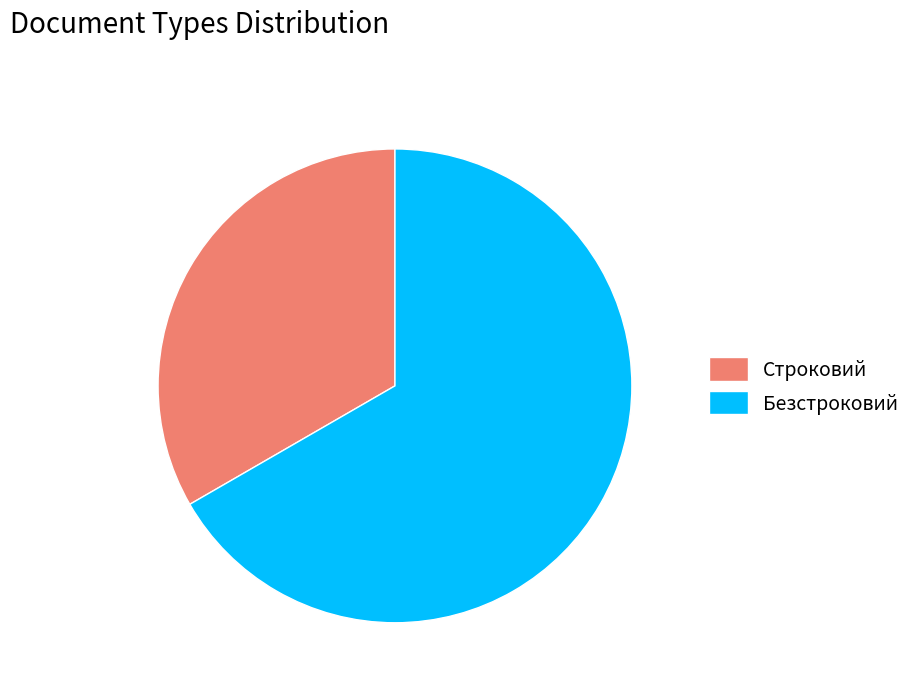

Which slice is the smallest?

Строковий